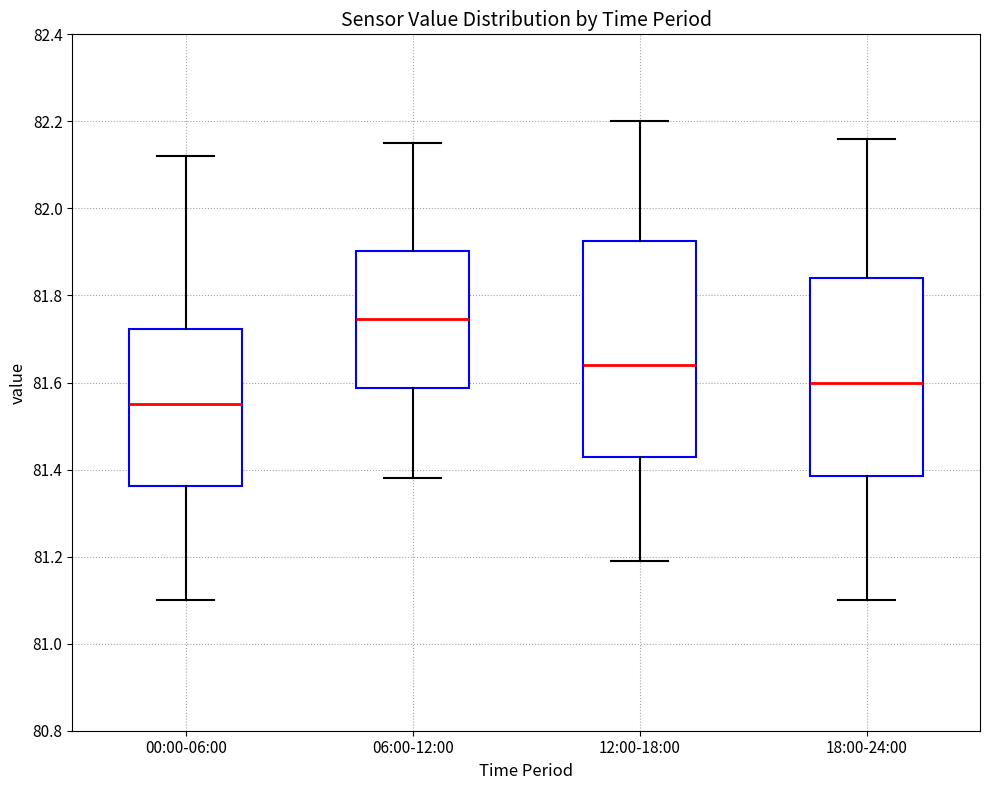

Reading left to right, transcribe this box plot: for each box, give where its median line is, the range the box spans, and where its two whiskers end, as read against the y-axis. The values are not printed on the chart, so give them approximately, as read against the axis.

00:00-06:00: median 81.56, box 81.36 to 81.72, whiskers 81.10 to 82.12
06:00-12:00: median 81.74, box 81.58 to 81.90, whiskers 81.38 to 82.16
12:00-18:00: median 81.64, box 81.44 to 81.92, whiskers 81.20 to 82.20
18:00-24:00: median 81.60, box 81.38 to 81.84, whiskers 81.10 to 82.16